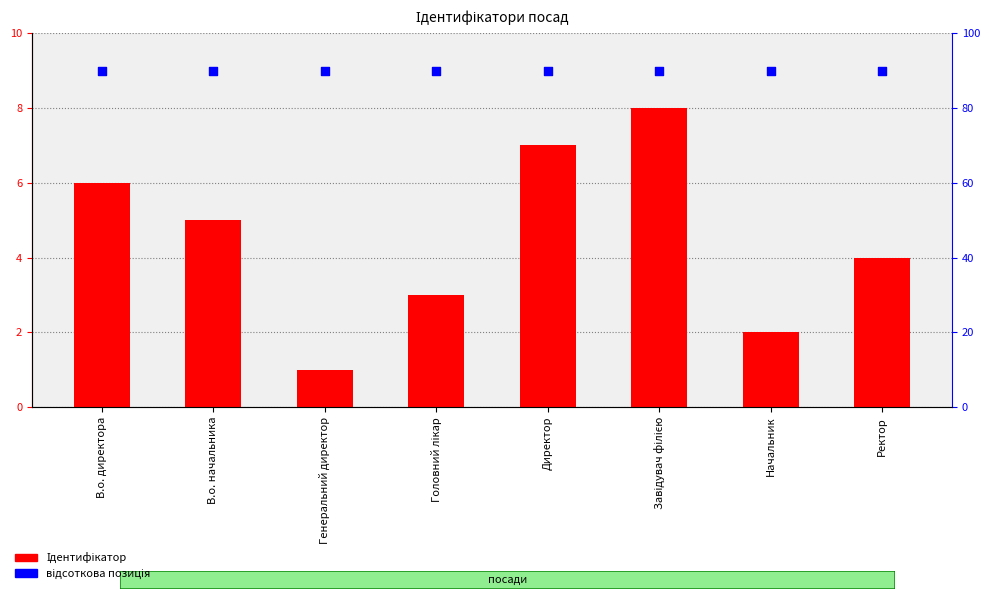

Which series contains the lowest Y value?

Ідентифікатор